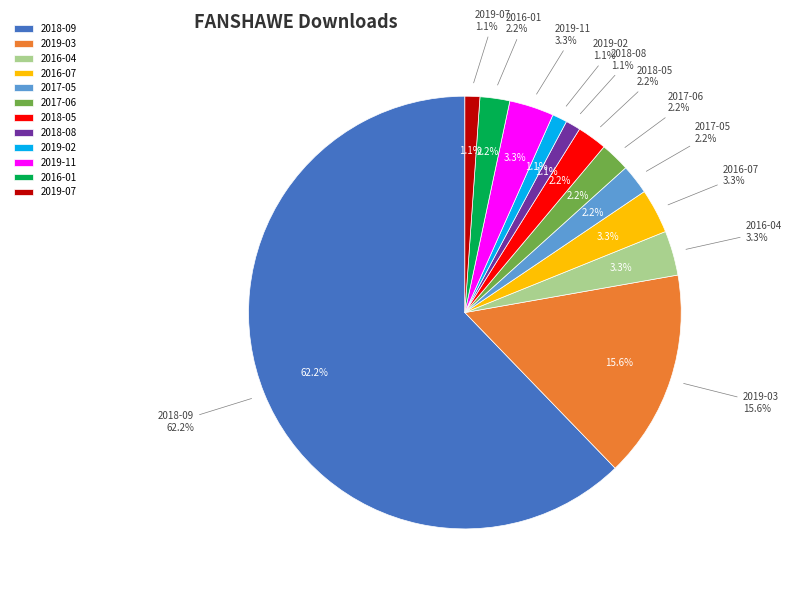

Is the sum of 2016-04 and 2017-06 greater than half?

No